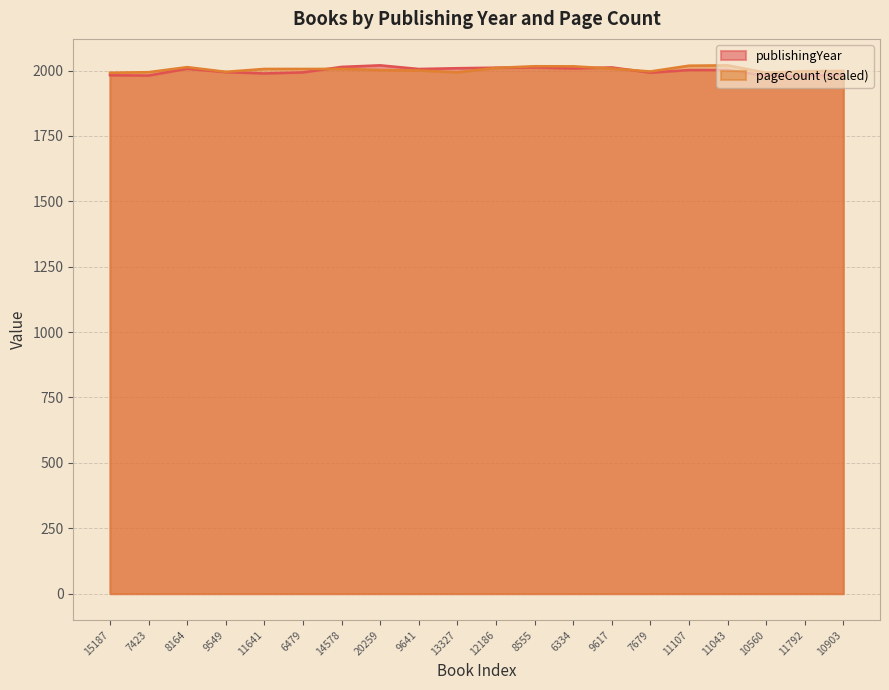

What is the sum of all pageCount values?

40082.1